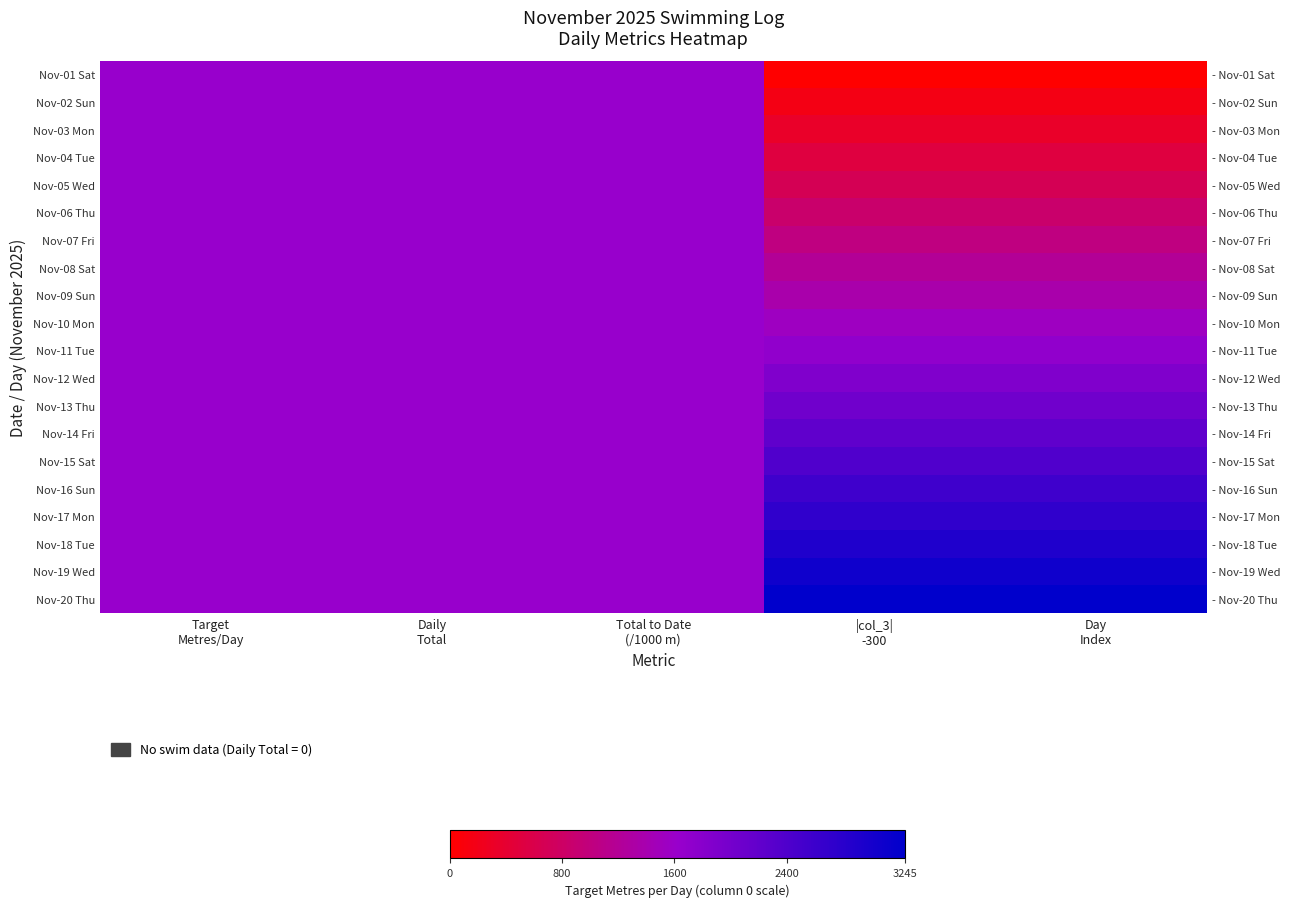

At which category is the sum across all series the highest?

Target
Metres/Day